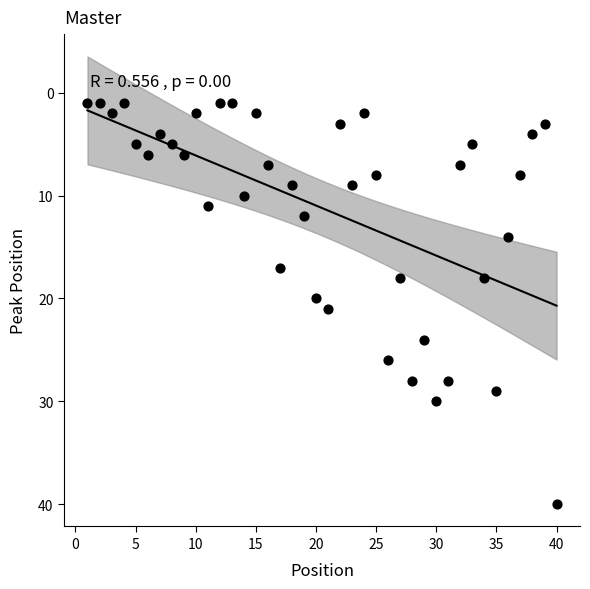

What is the range of X values (max minus min)?

39